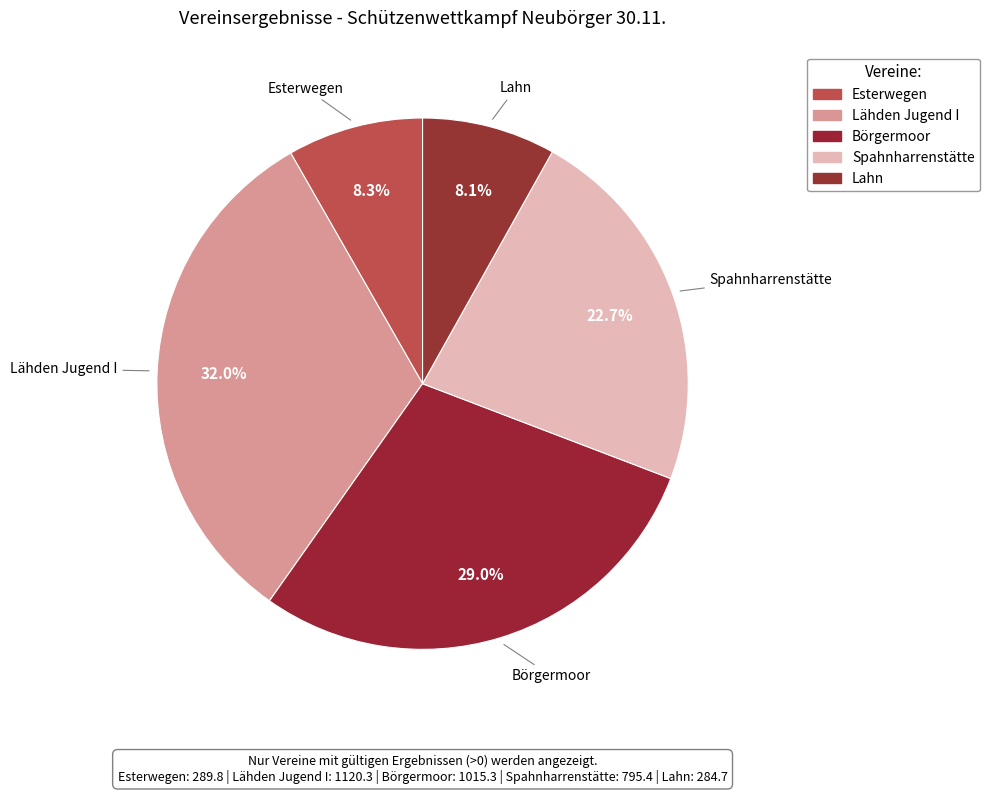

To the nearest percent, what is the average slice percentage?

20%